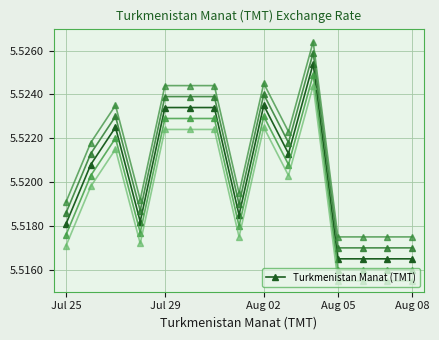

What is the value of the 12th point from the left?

5.5